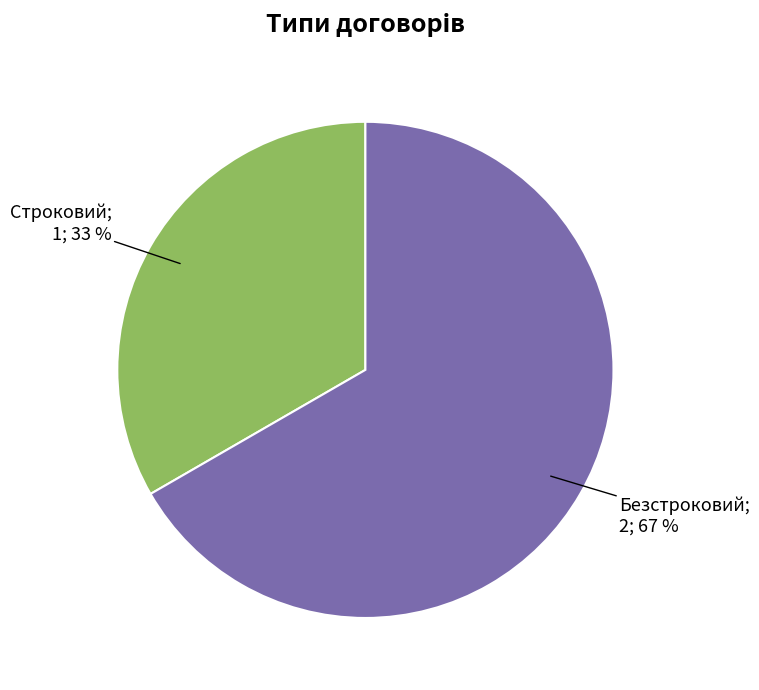

Does any single category account for the majority?

Yes